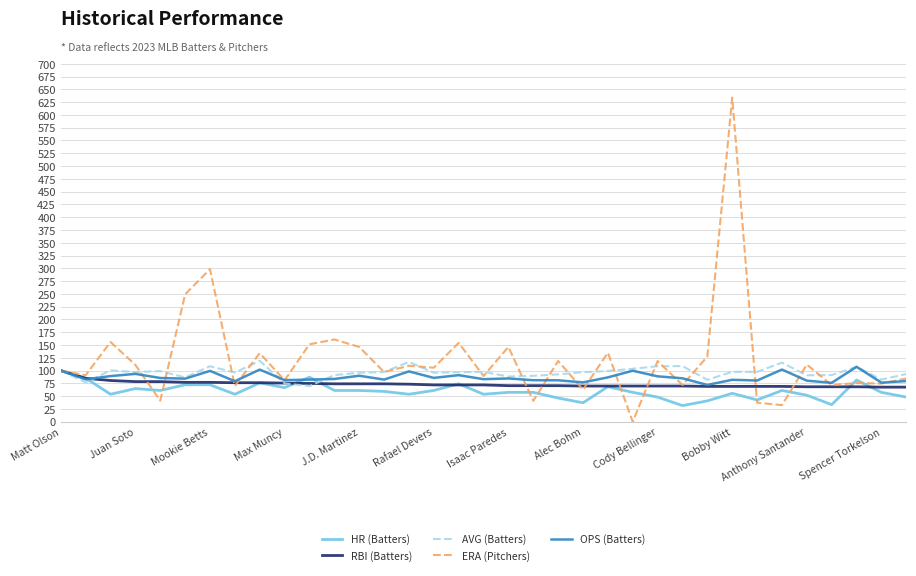

Which series has the widest spread of values?

ERA (Pitchers)